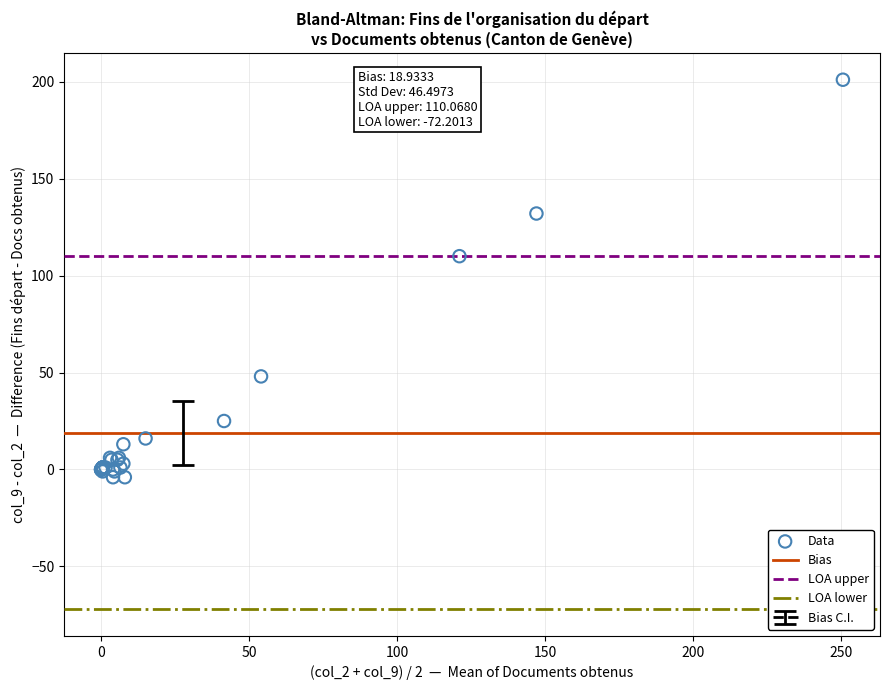

What Y value in the scatter plot is closest to 98?

110